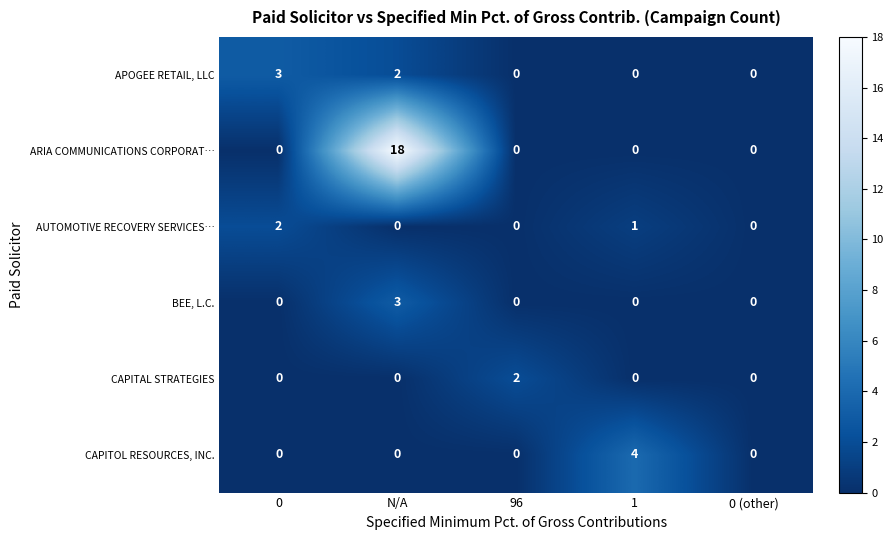

Which series has the largest total across all categories?

ARIA COMMUNICATIONS CORPORAT…